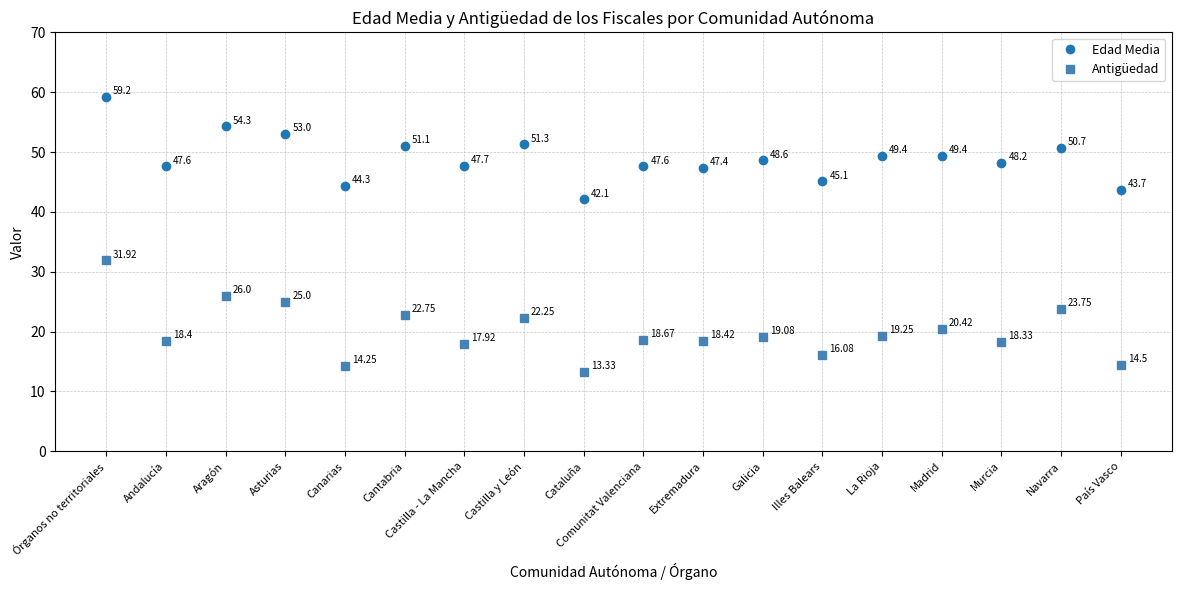

At how many categories does at least one series exceed 21?

18